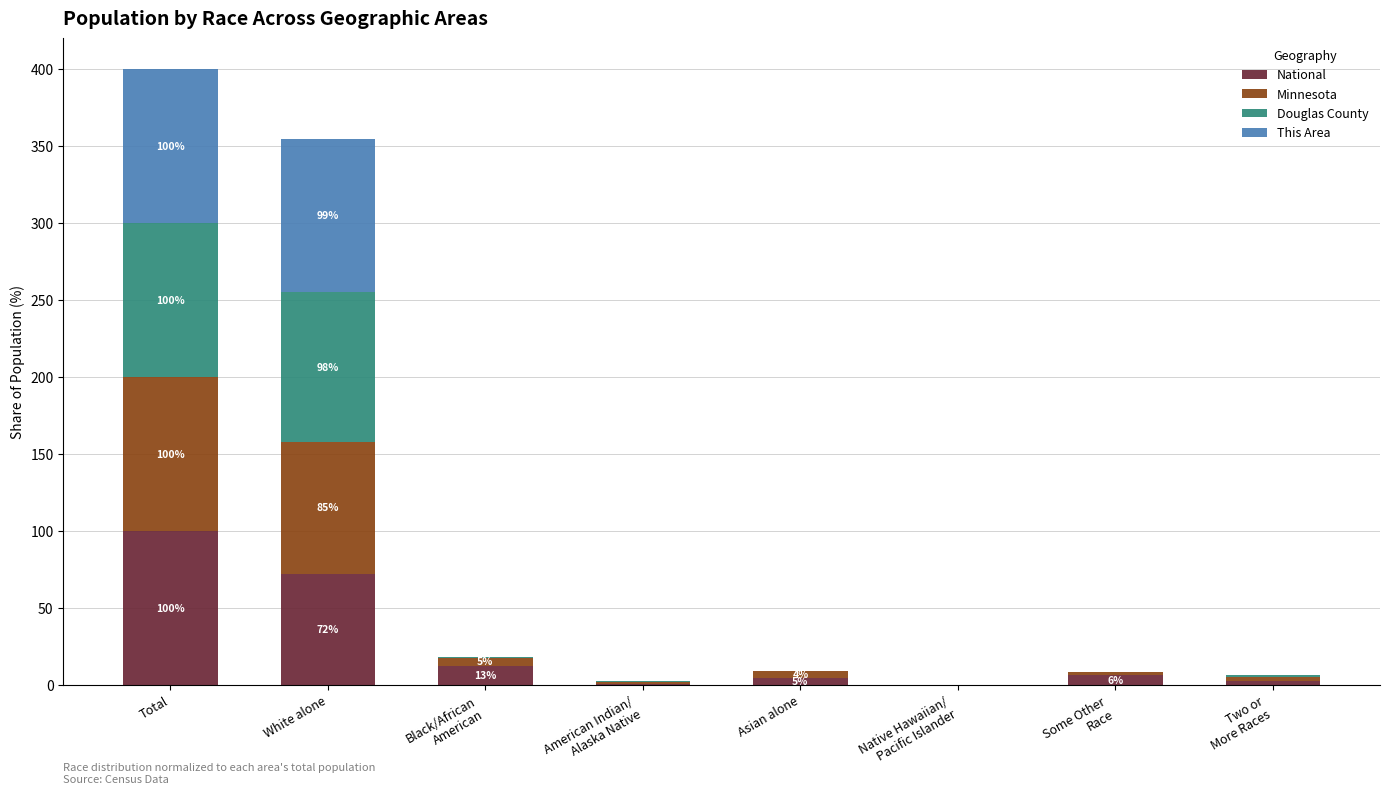

At which label is National closest to 50?

White alone